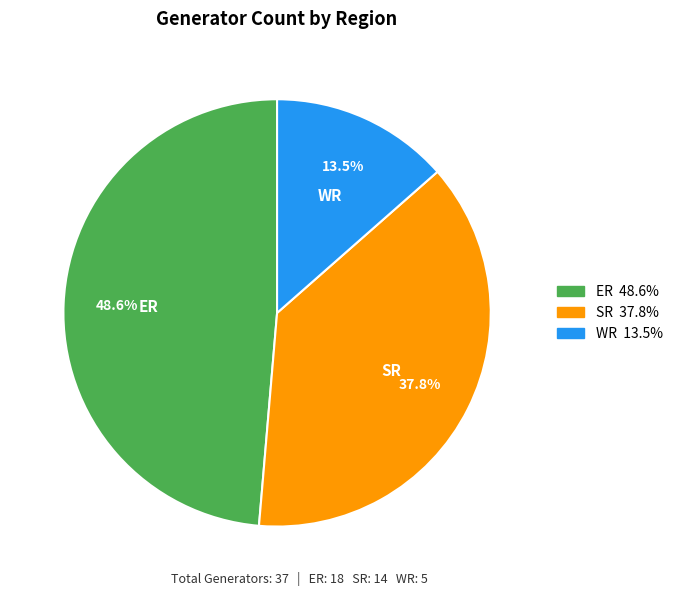

Is there any slice that represents more than half of the pie?

No